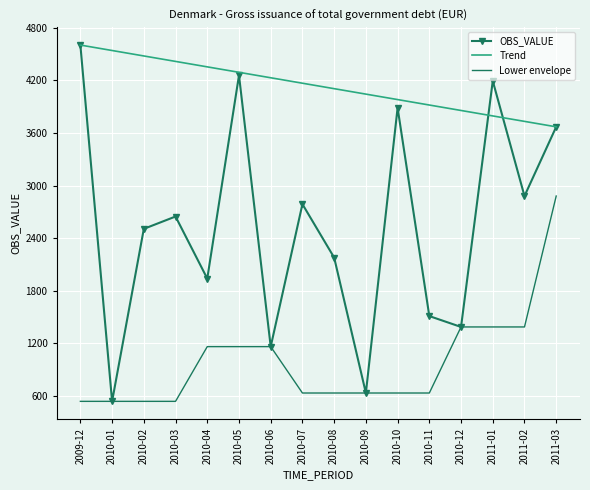

True or false: Lower envelope and Trend cross at least once.

False